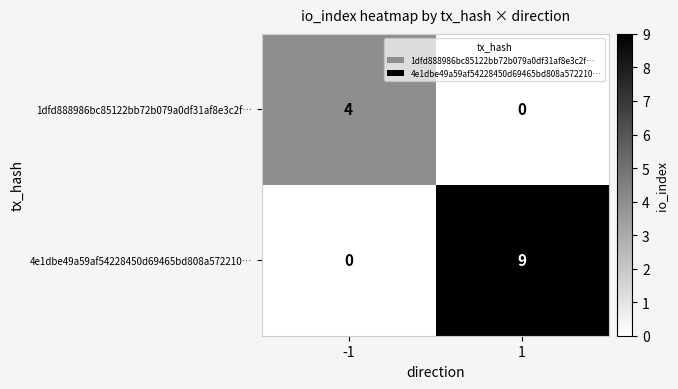

What is the sum of the 4e1dbe49a59af54228450d69465bd808a572210… values at 1 and -1?

9